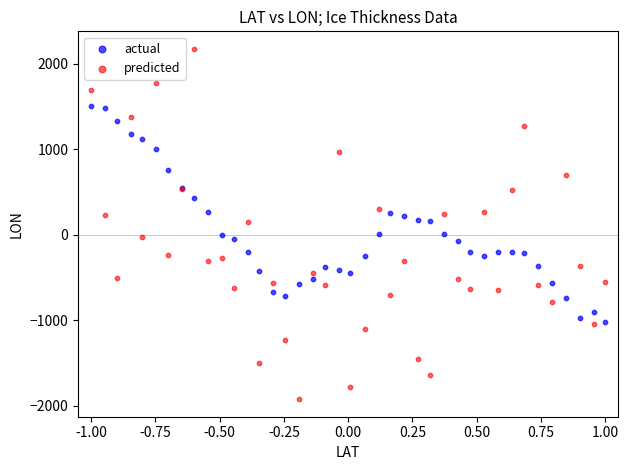

What are all the series names shown in the legend?

actual, predicted